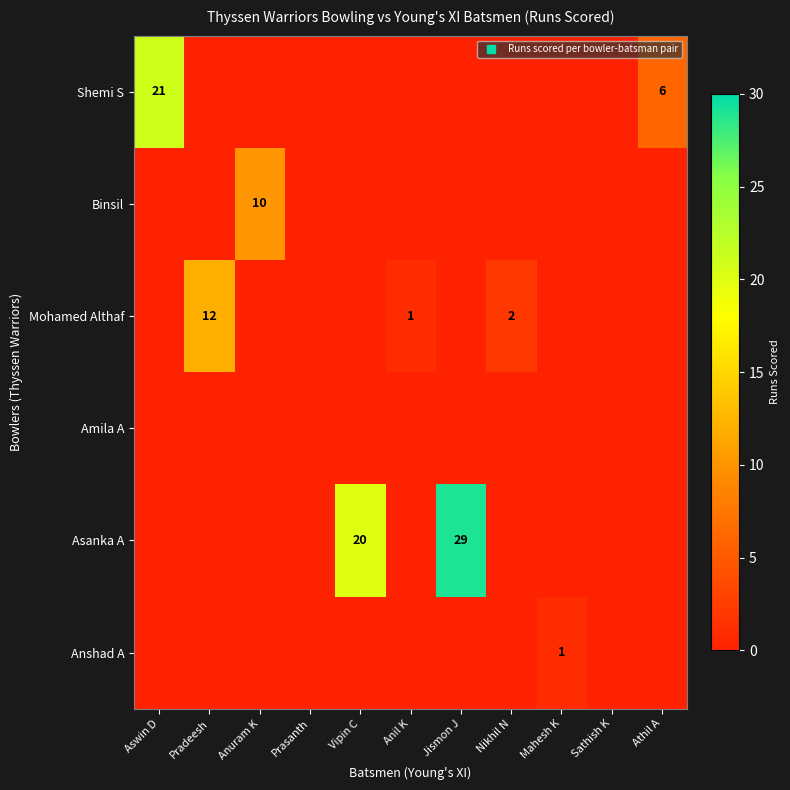

The value of Asanka A at Aswin D is 0. True or false?

True